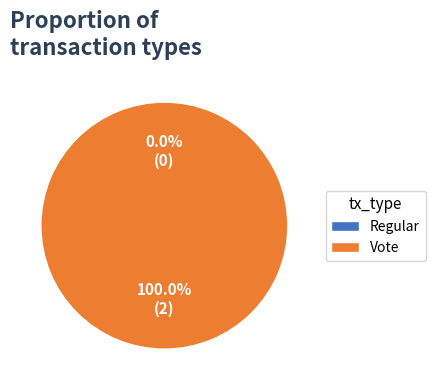

To the nearest percent, what is the difference between the largest and smallest slice percentages?

100%